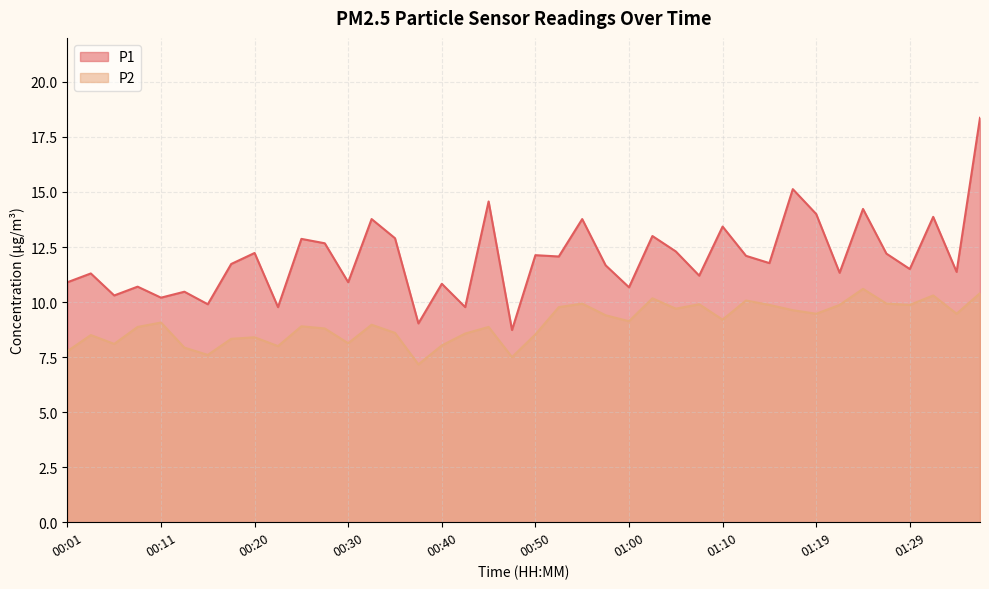

True or false: P2 and P1 intersect in this chart.

False